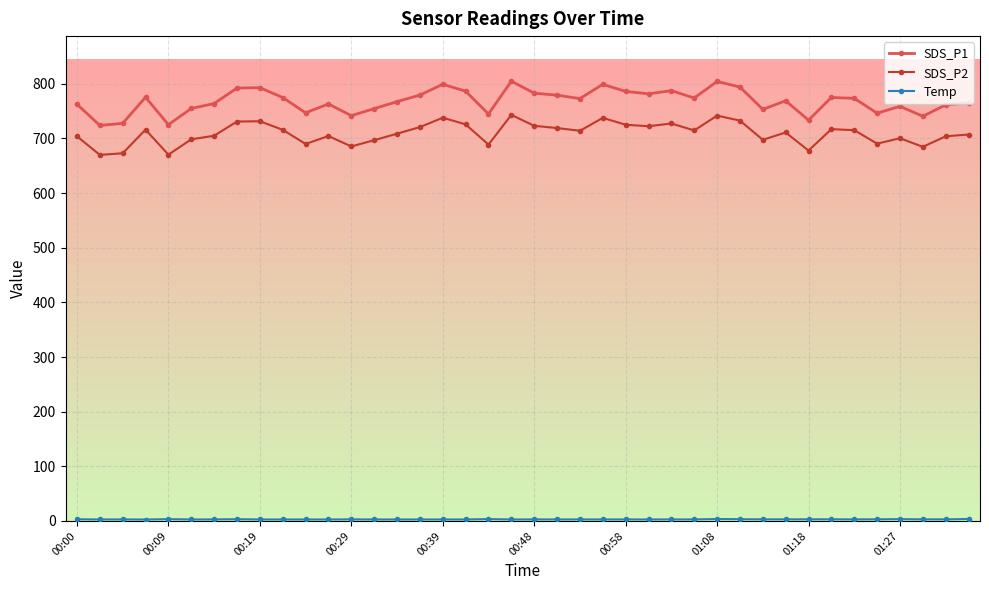

What is the difference between the second highest and minimum values in the SDS_P2 series?

71.9